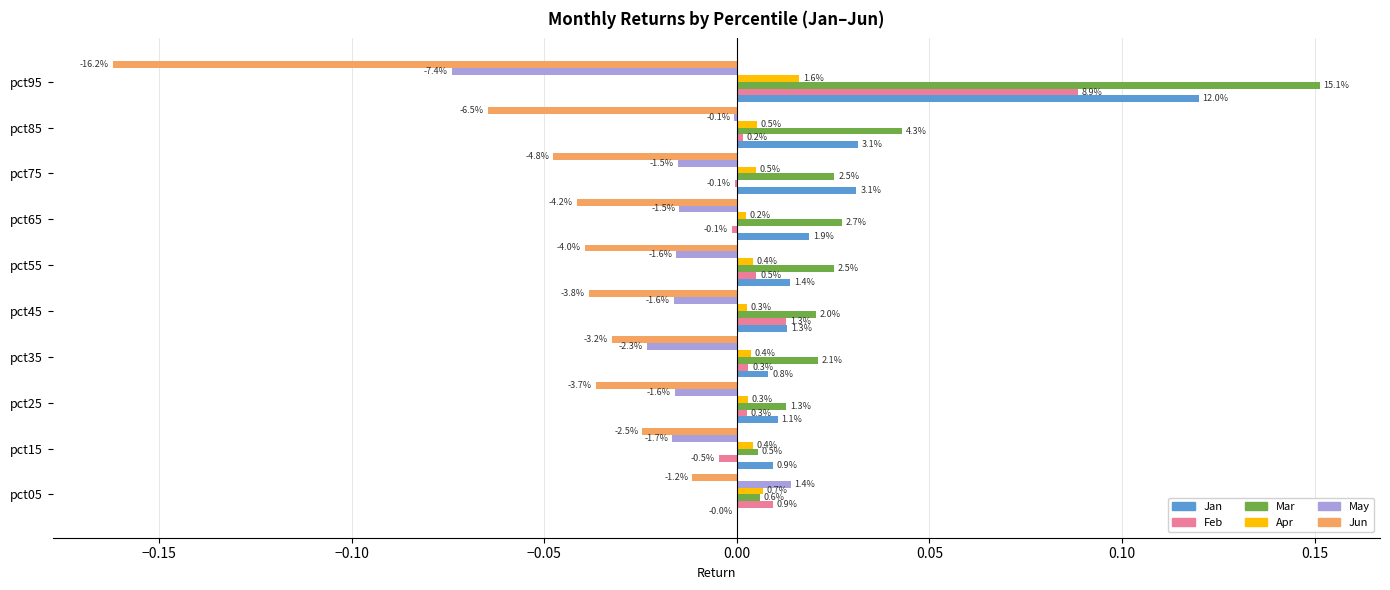

What are all the series names shown in the legend?

Jan, Feb, Mar, Apr, May, Jun